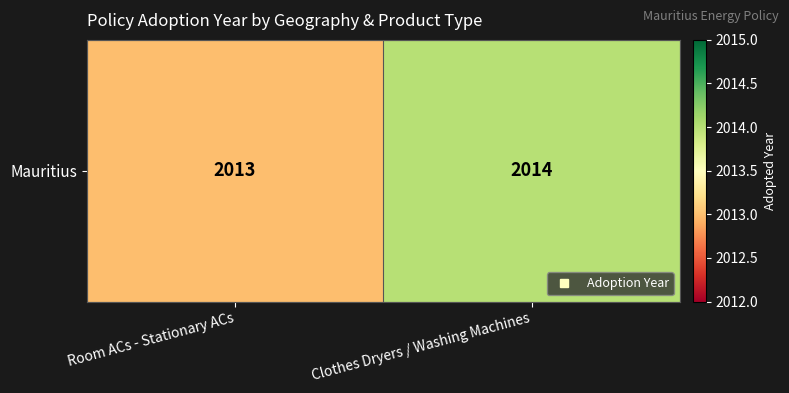

What is the change in value from Room ACs - Stationary ACs to Clothes Dryers / Washing Machines?

+1